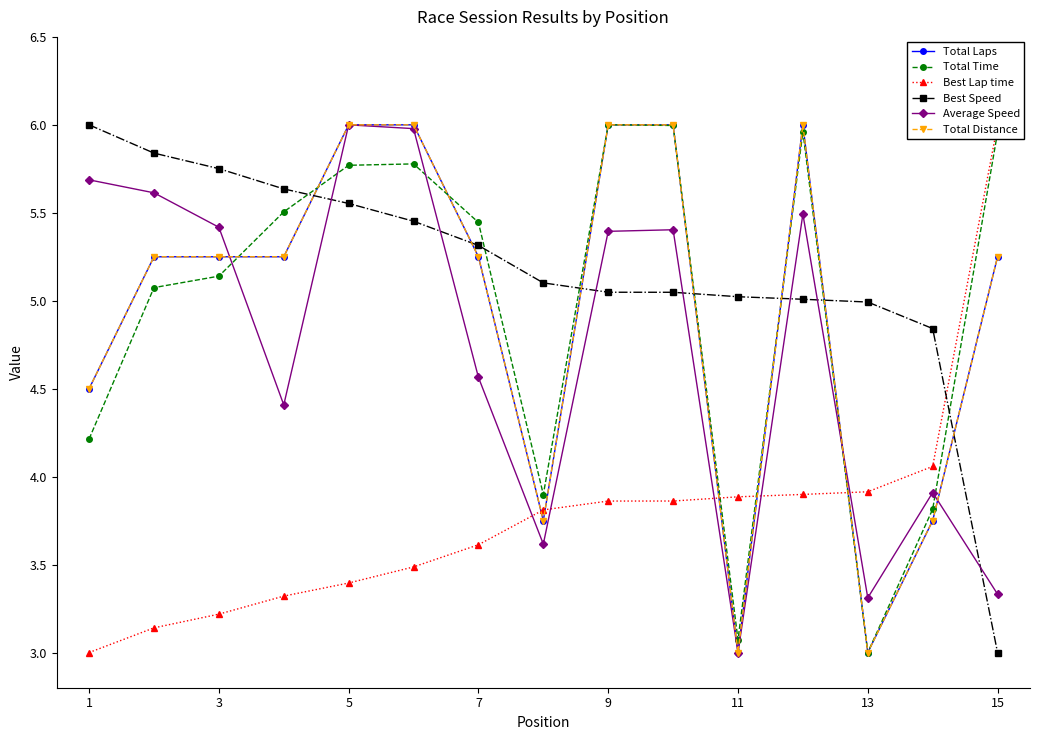

Which series has the largest total across all categories?

Best Speed